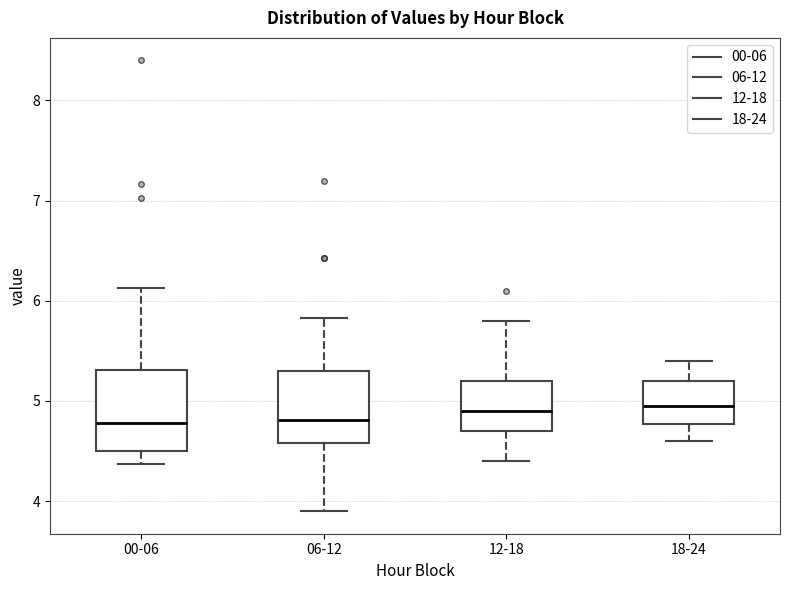

Where is the lower edge of the box for 06-12 on the y-axis? The values are not printed on the chart, so give them approximately, as read against the axis.

4.6